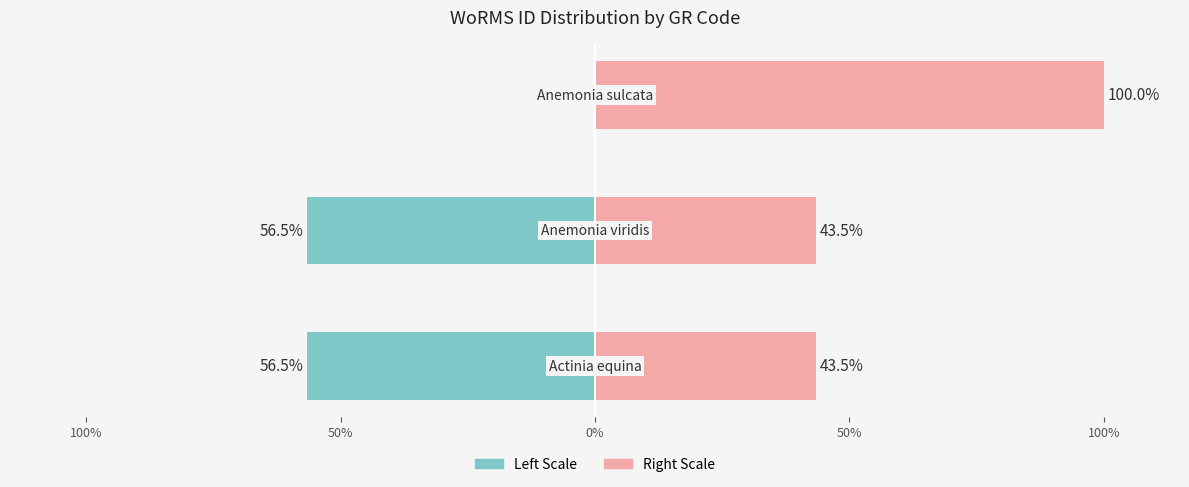

What is the difference between the highest and lowest values at 100%?

100.0